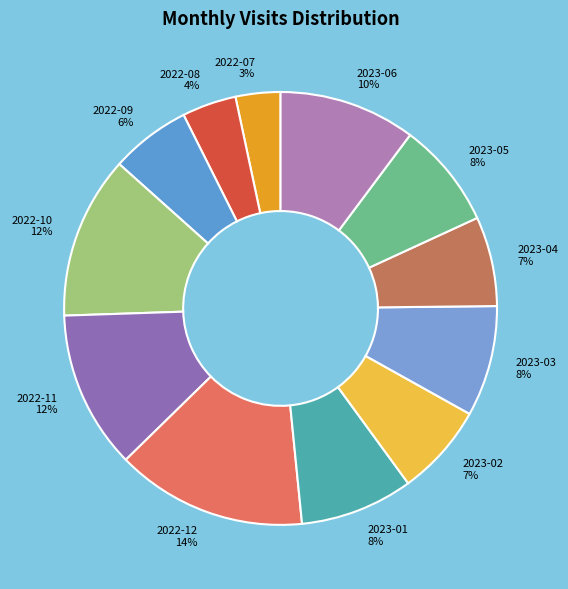

Count the number of slices in the pie.

12